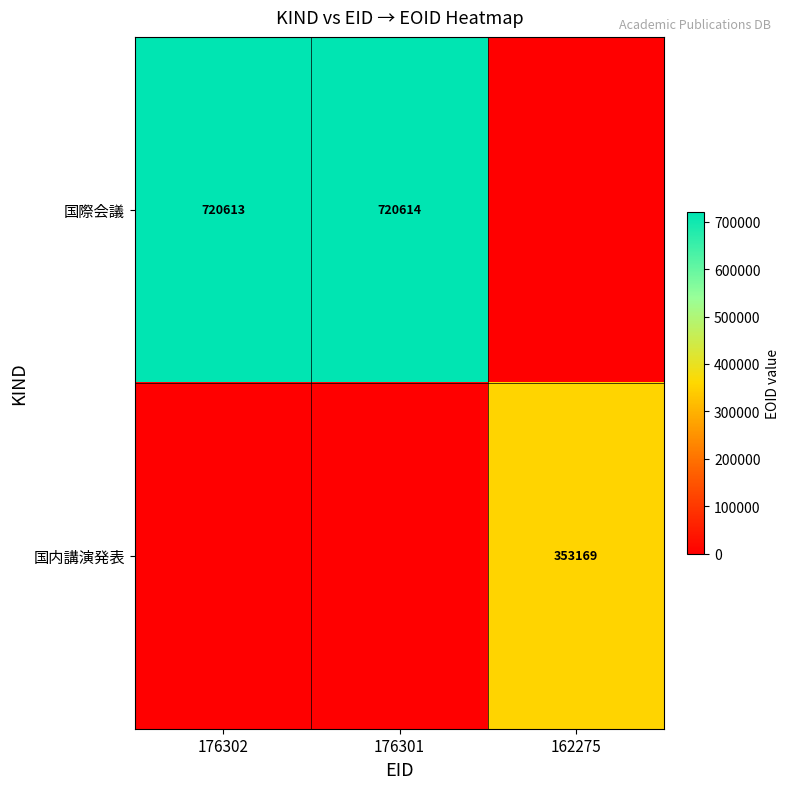

The 国際会議 series shows 720613 at 176302. True or false?

True